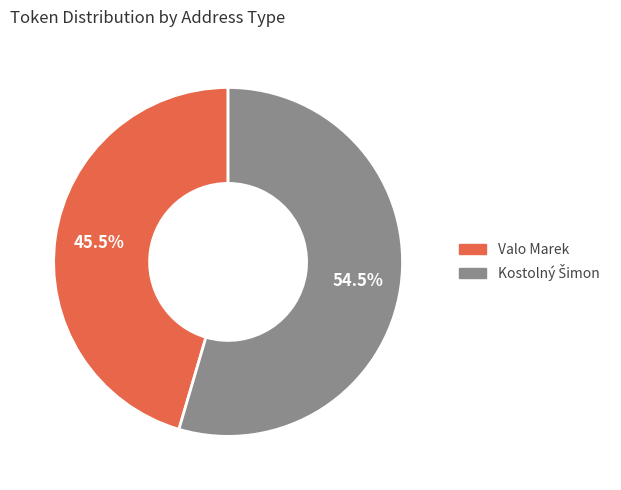

What is the smallest slice in the pie chart?

Valo Marek